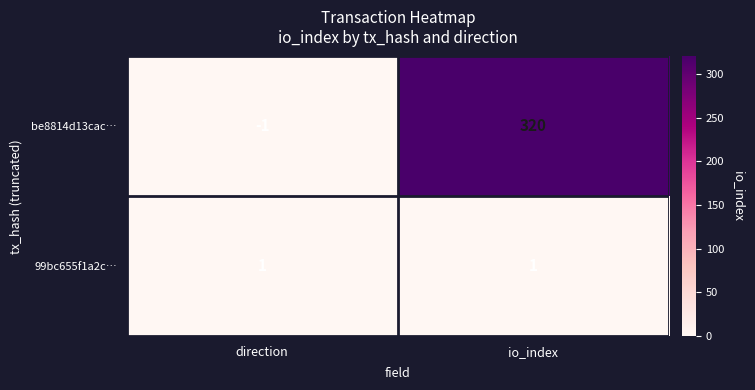

Between direction and io_index, which series saw the biggest shift?

be8814d13cac…